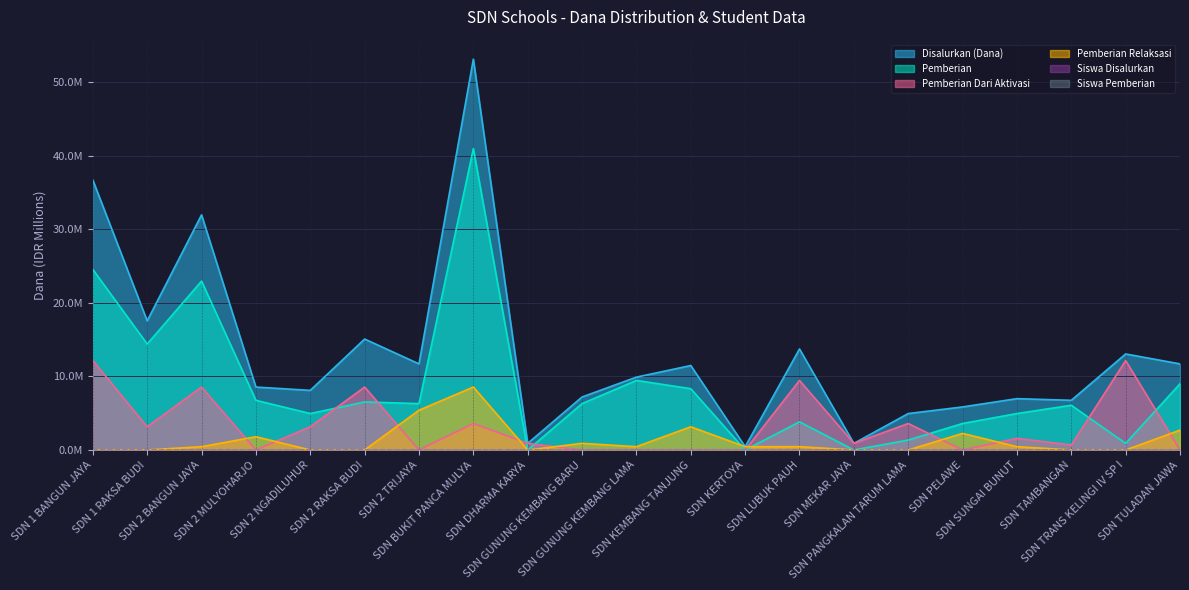

True or false: Siswa Disalurkan and Pemberian Dari Aktivasi intersect in this chart.

True